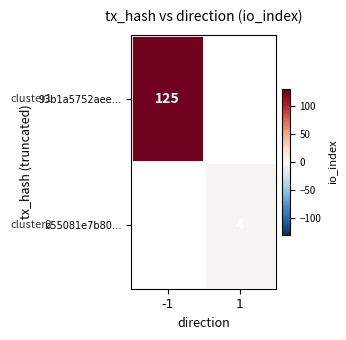

The b55081e7b80… series shows 4 at 1. True or false?

True